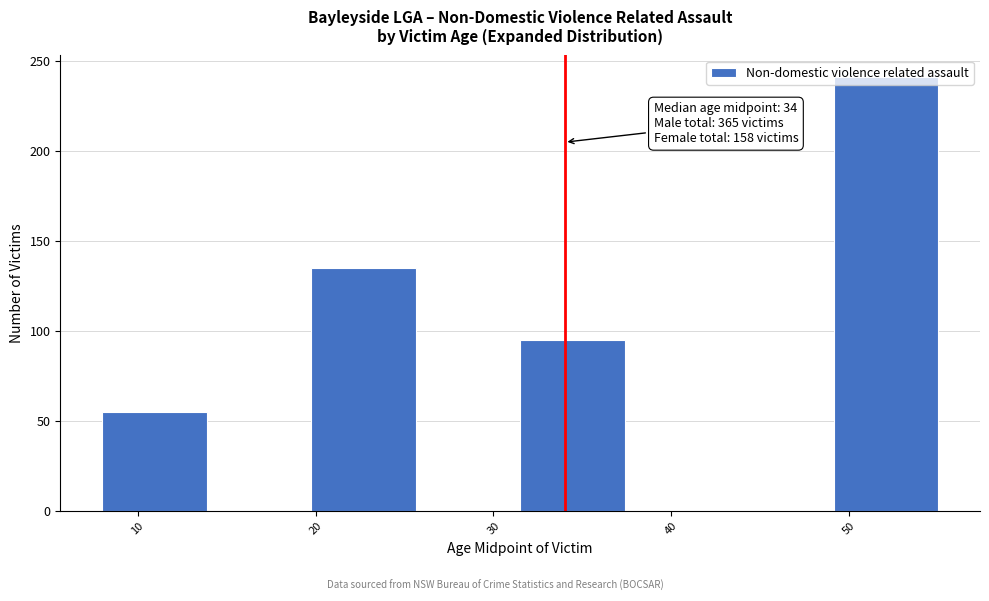

Which range on the x-axis has the tallest bar?

49 to 55